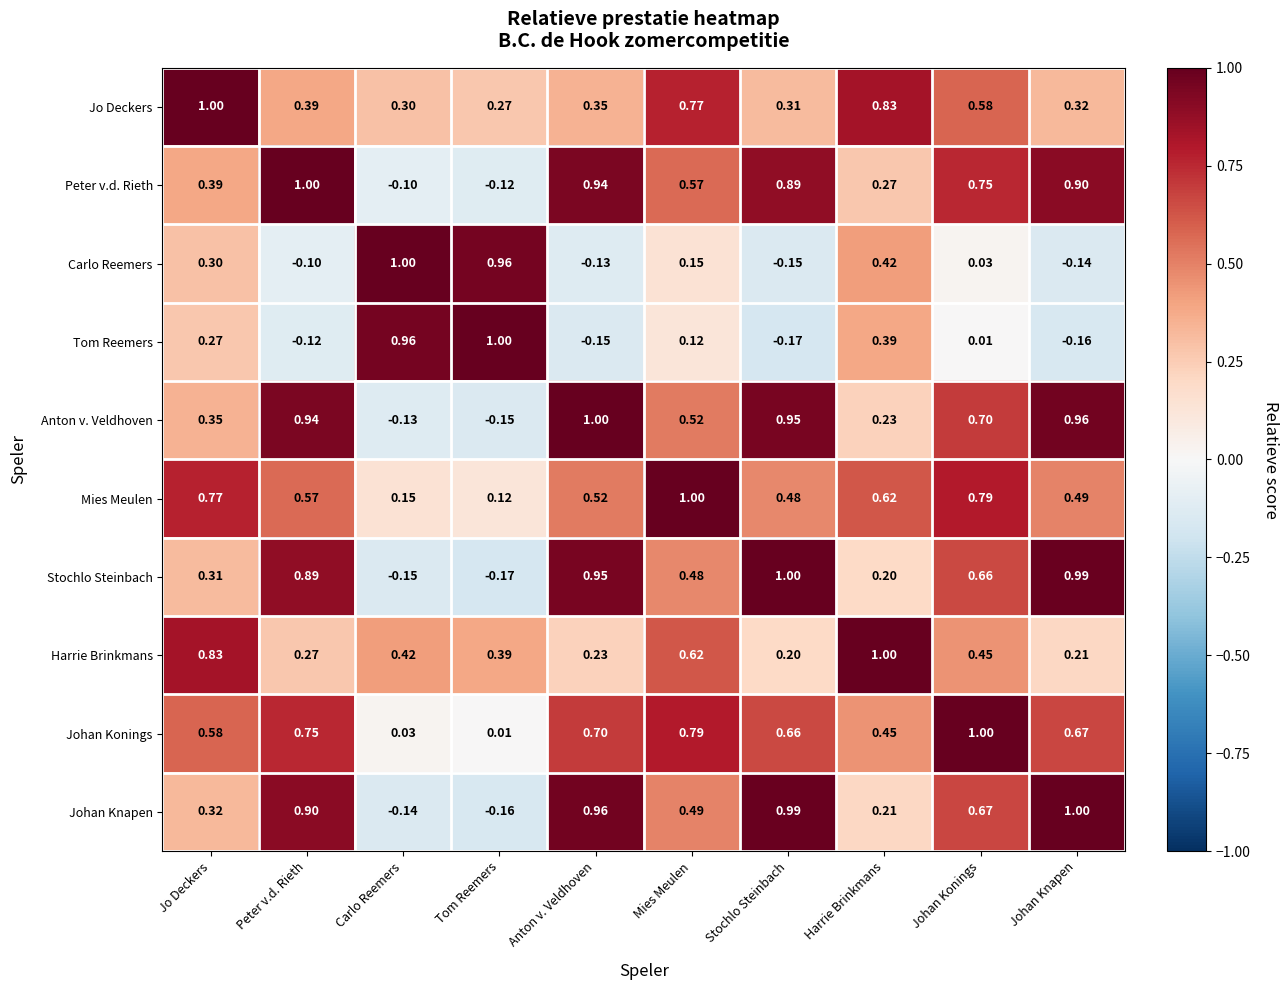

Is the value of Tom Reemers at Stochlo Steinbach greater than the value of Carlo Reemers at Harrie Brinkmans?

No